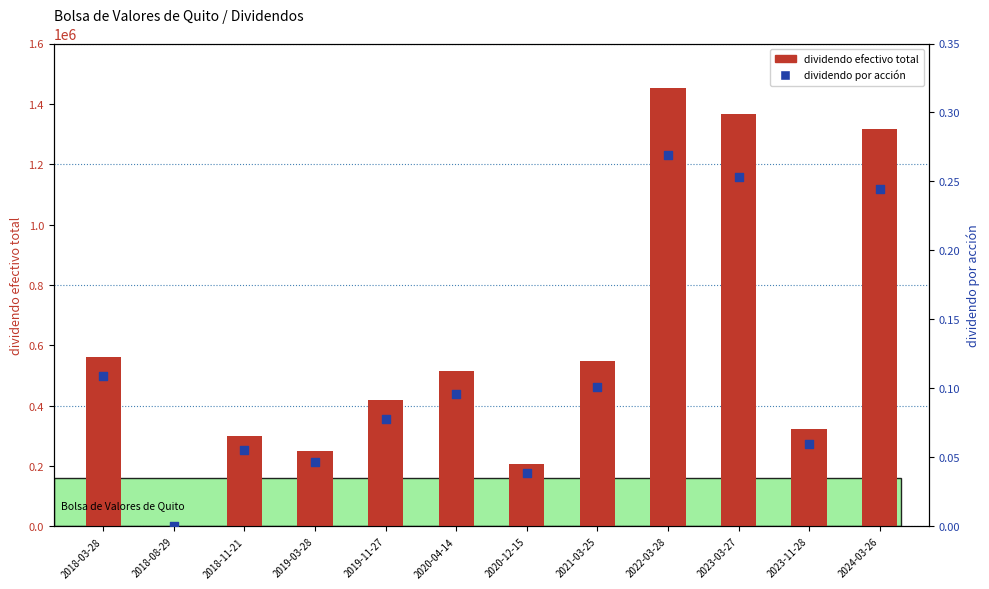

What are all the series names shown in the legend?

dividendo efectivo total, dividendo por acción